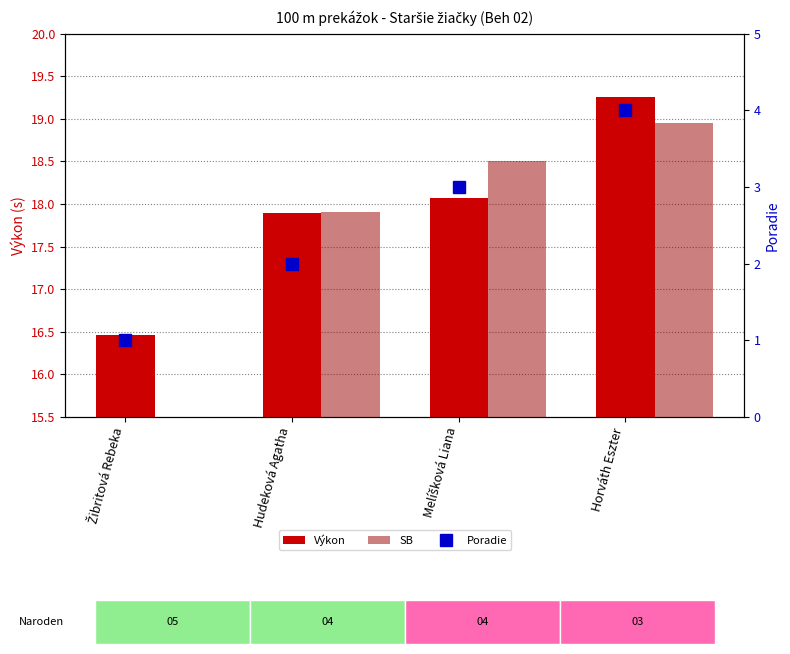

Where does the SB series first go above 18?

Melíšková Liana